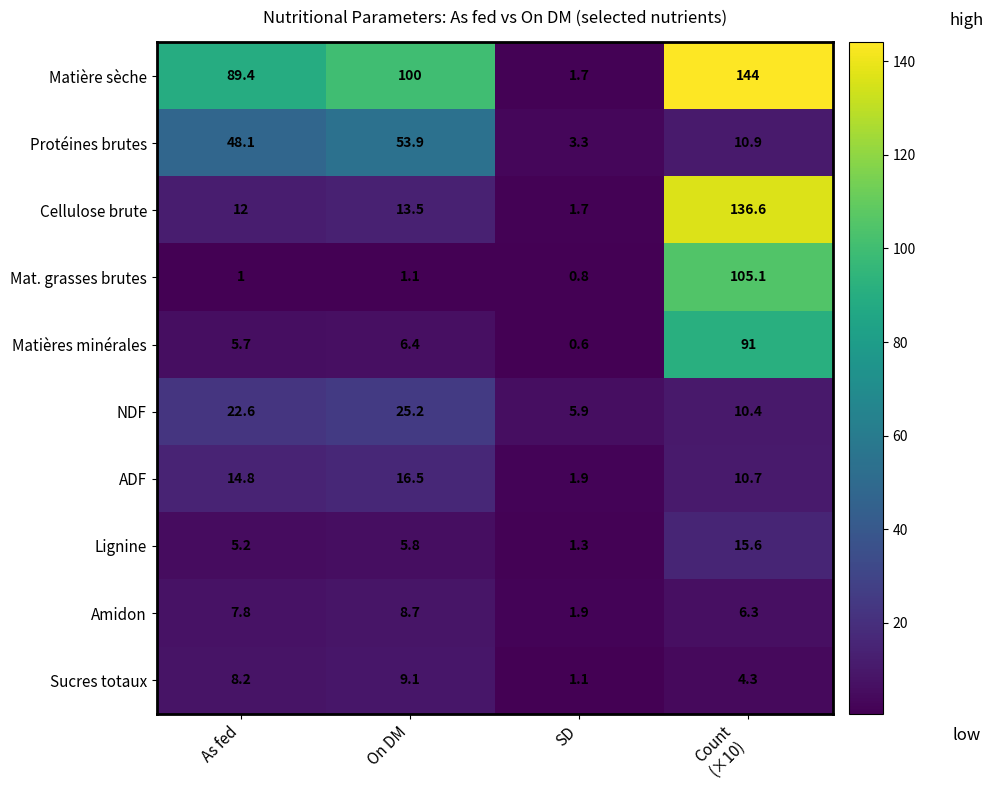

What is the smallest value displayed?

0.6